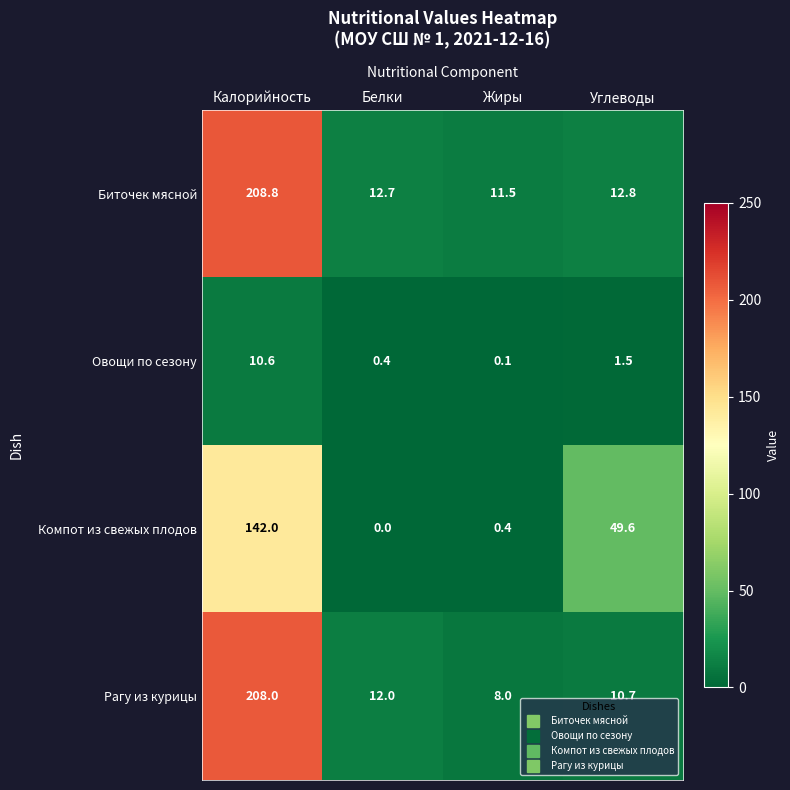

The value of Биточек мясной at Углеводы is 12.8. True or false?

True